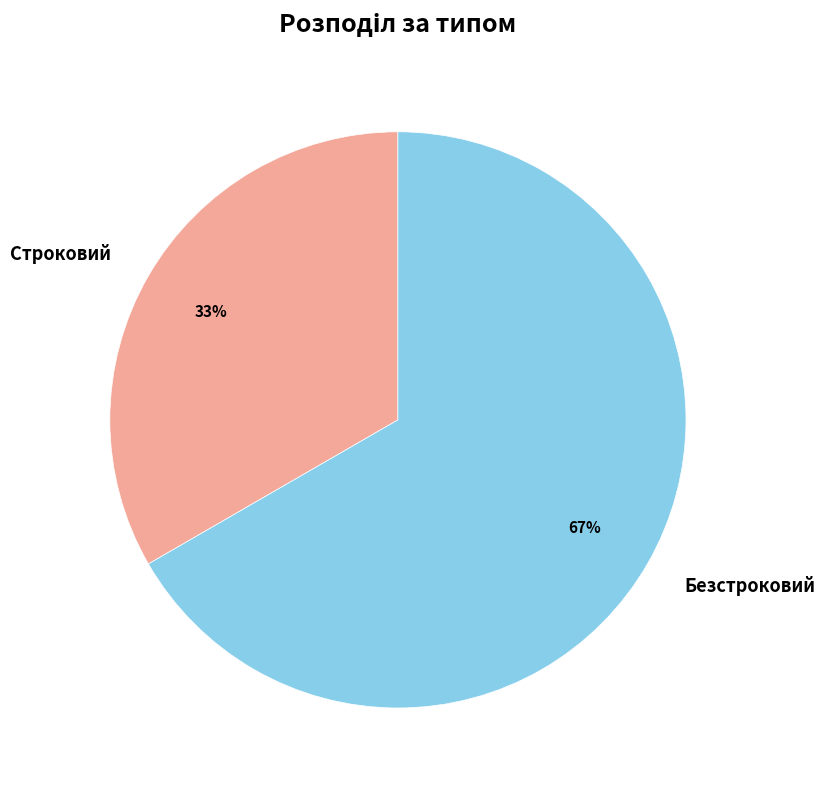

Between Строковий and Безстроковий, which is larger?

Безстроковий